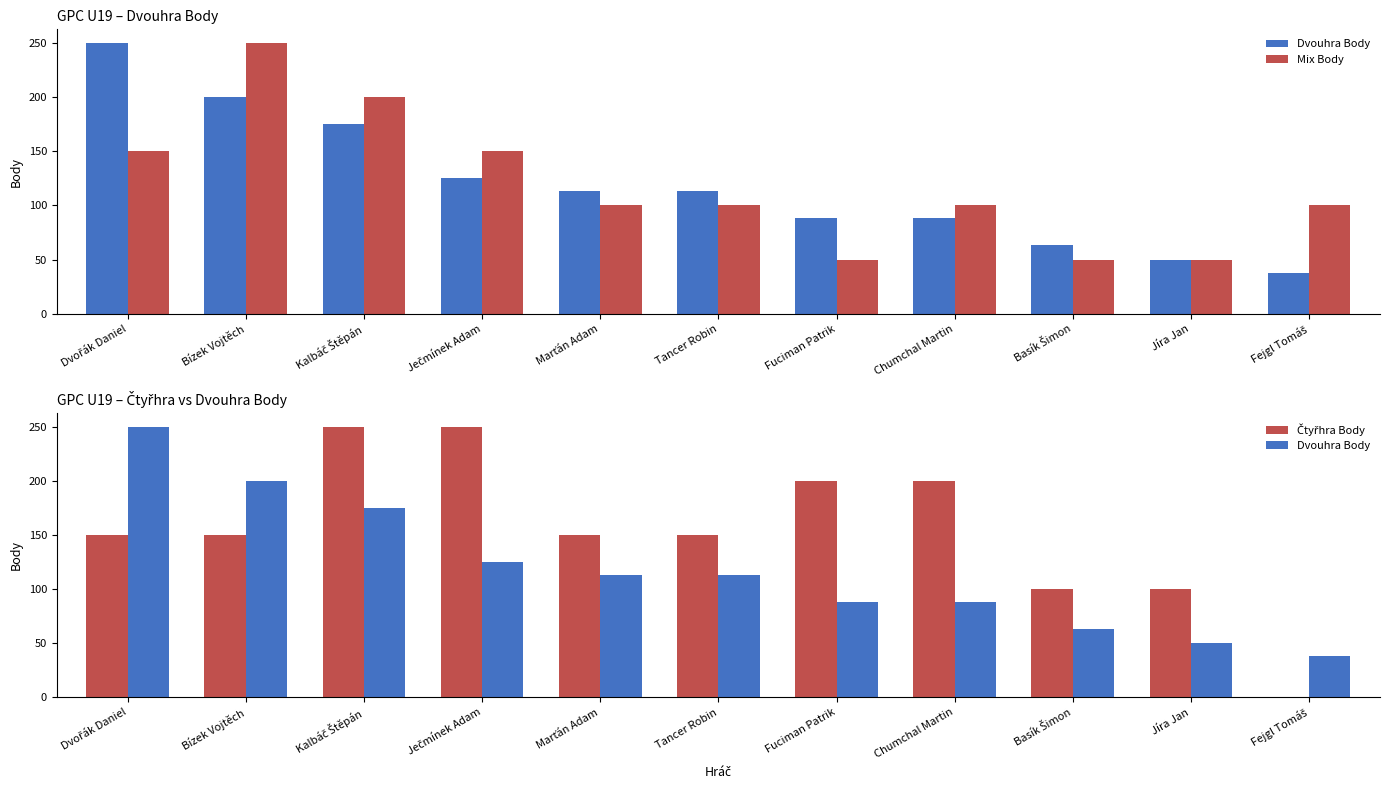

Reading left to right, list all the values displayed in this chart.

Dvouhra Body: 250	200	175	125	113	113	88	88	63	50	38
Mix Body: 150	250	200	150	100	100	50	100	50	50	100
Čtyřhra Body: 150	150	250	250	150	150	200	200	100	100	0